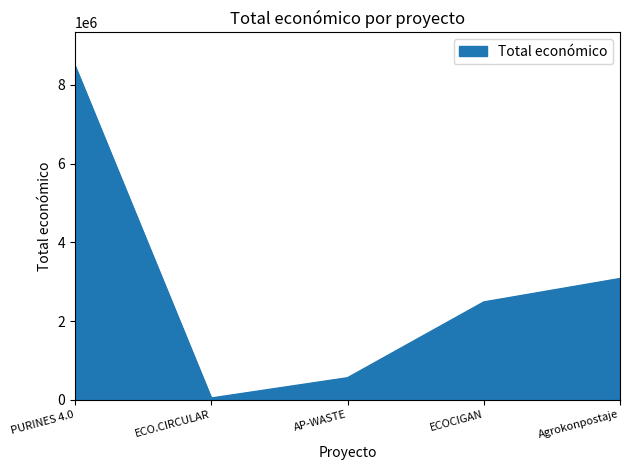

What is the minimum value shown in the chart?

42845